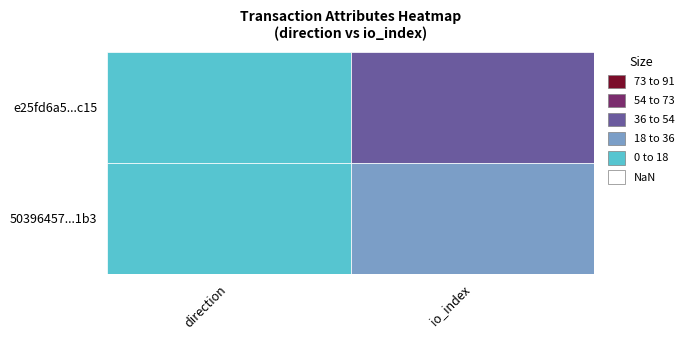

Which has a higher value, -1 or 1?

1